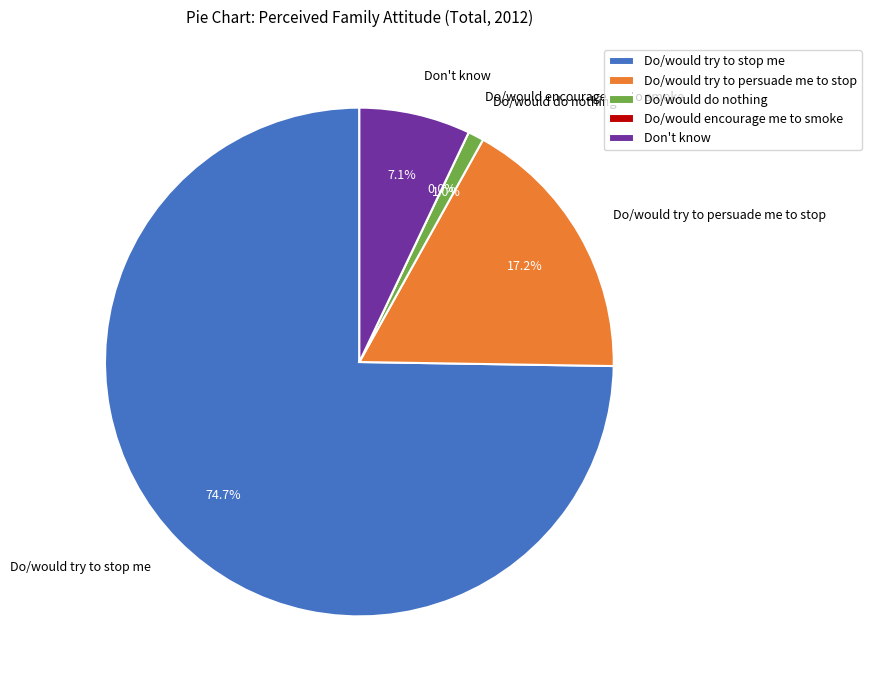

How much of the chart is everything except Do/would try to stop me?

25.3%